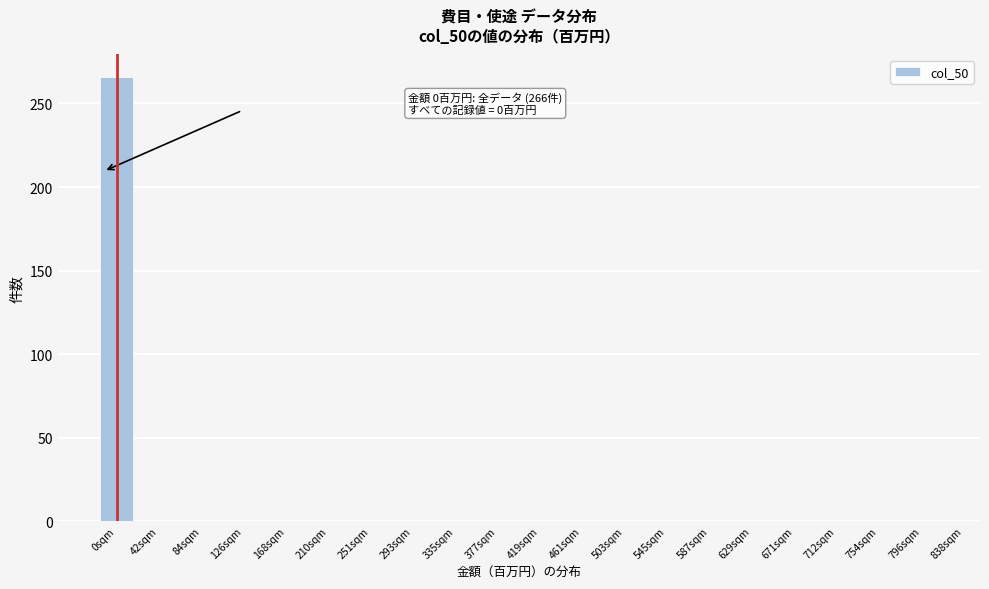

Reading left to right, list all the values displayed in this chart.

0sqm=266	42sqm=0	84sqm=0	126sqm=0	168sqm=0	210sqm=0	251sqm=0	293sqm=0	335sqm=0	377sqm=0	419sqm=0	461sqm=0	503sqm=0	545sqm=0	587sqm=0	629sqm=0	671sqm=0	712sqm=0	754sqm=0	796sqm=0